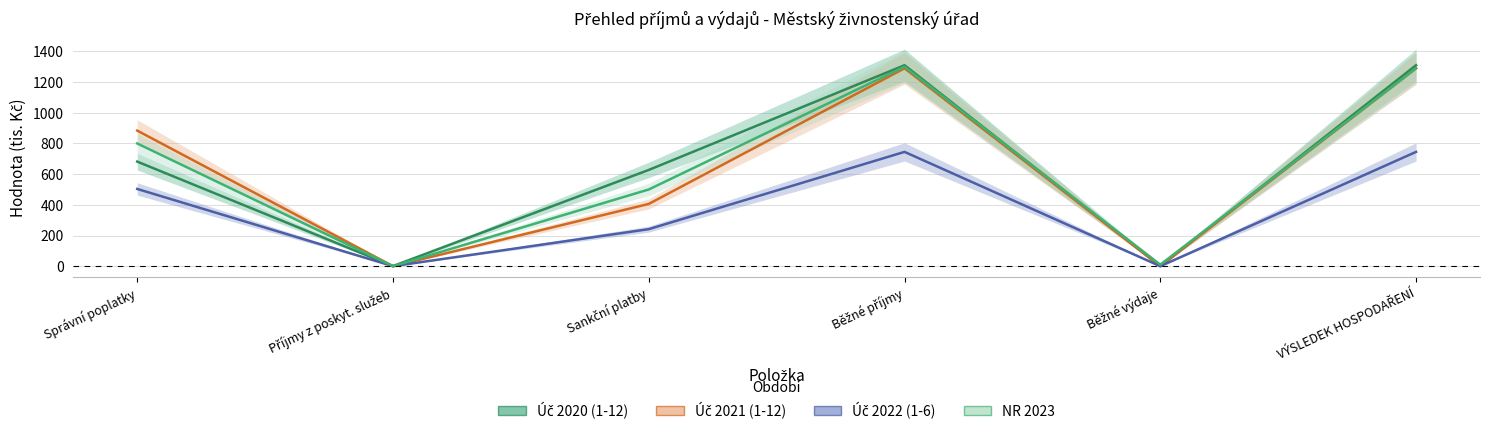

Is this an area chart (filled region under the line)?

No